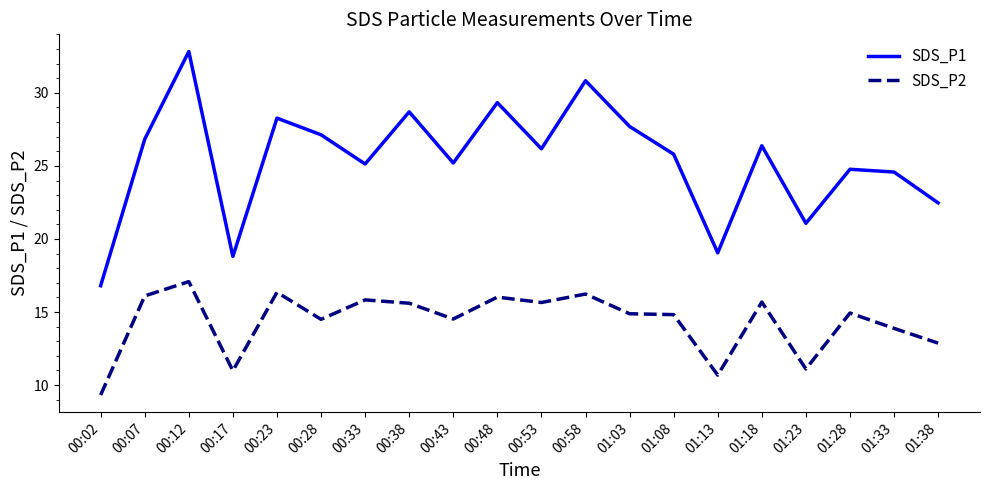

True or false: SDS_P2 and SDS_P1 cross at least once.

False